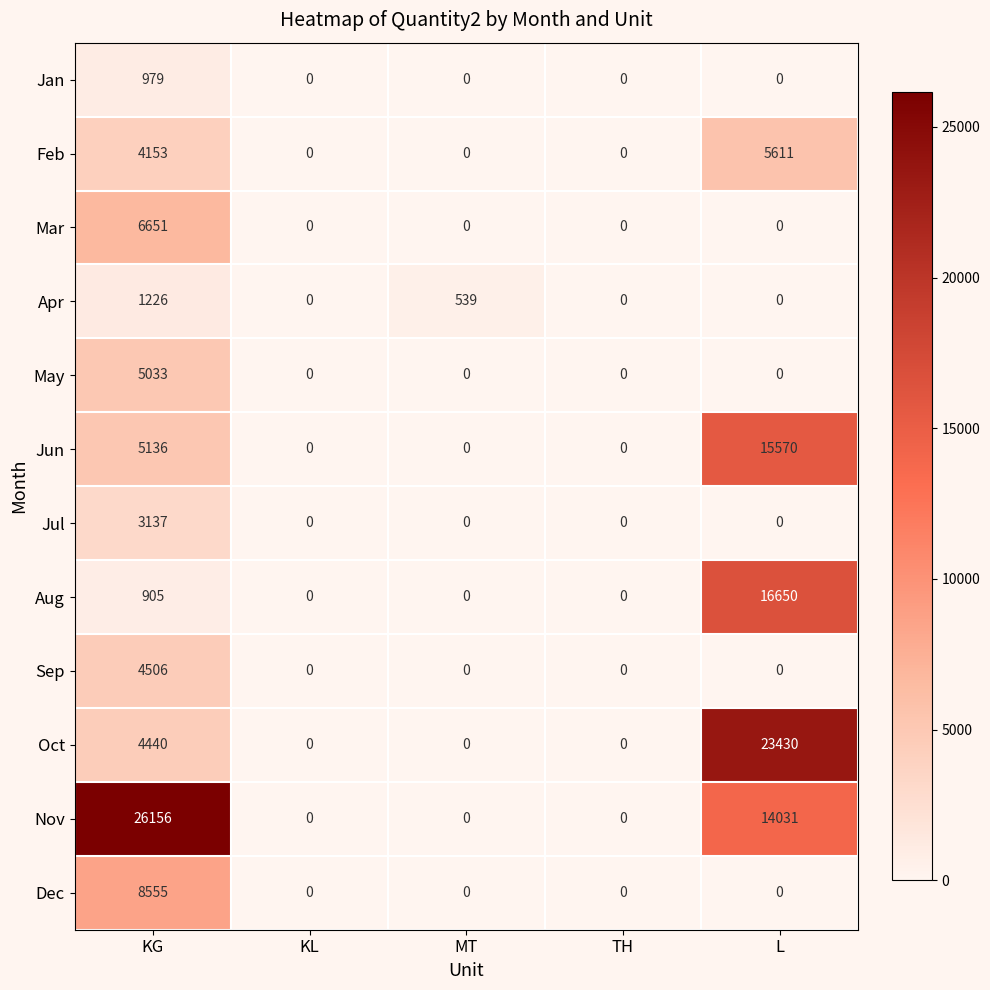

At which category is the sum across all series the highest?

L